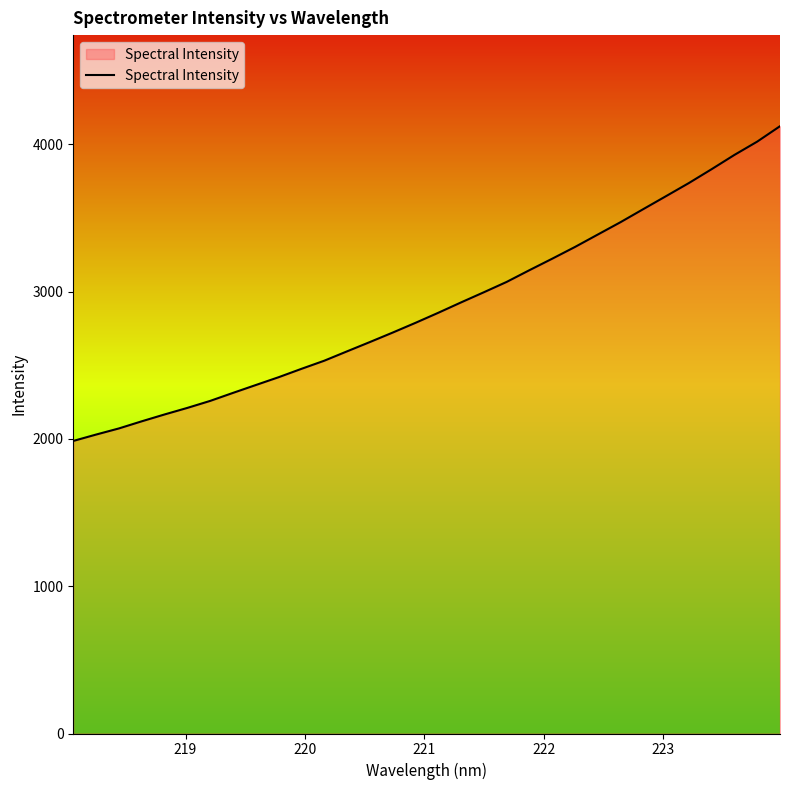

What is the minimum value shown in the chart?

1985.8